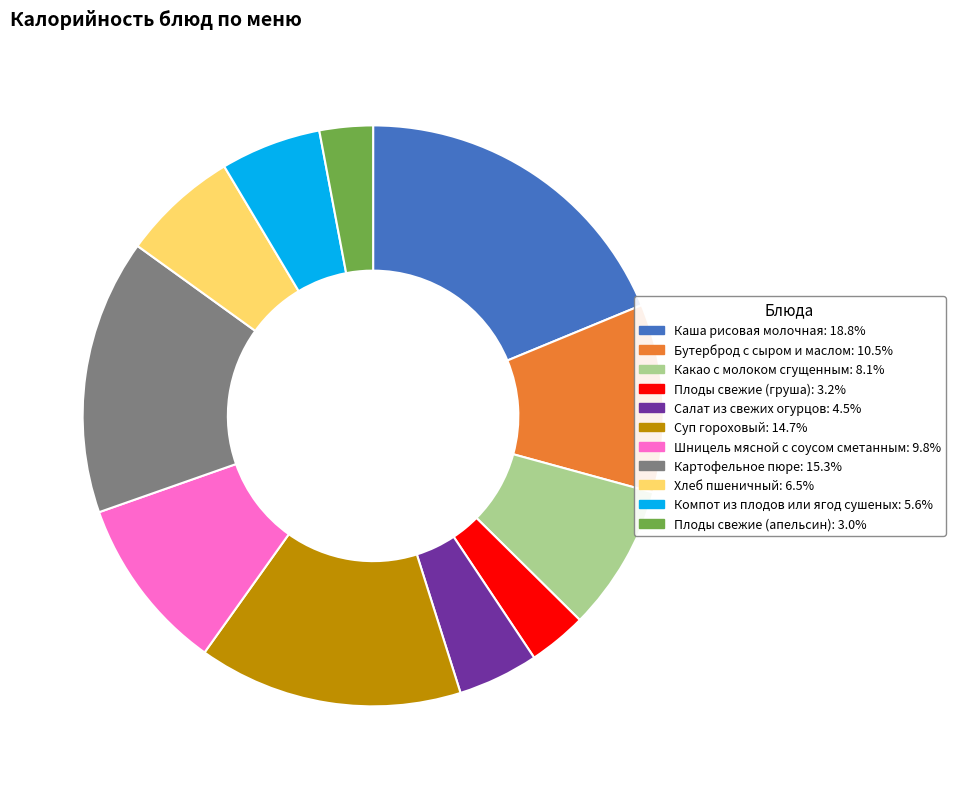

The Шницель мясной с соусом сметанным slice represents 21% of the pie. True or false?

False